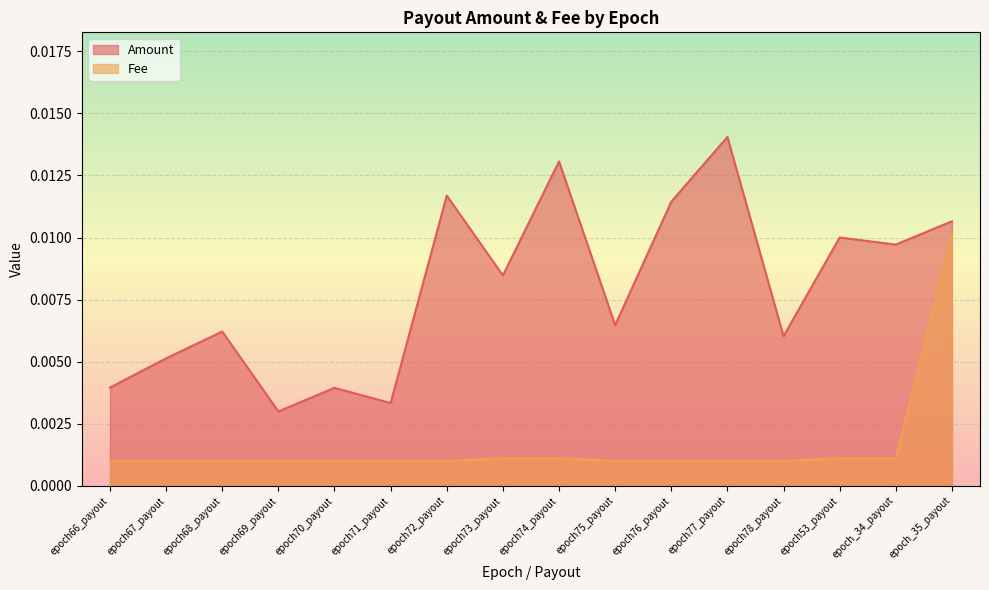

What is the label of the 16th point from the left?

epoch_35_payout